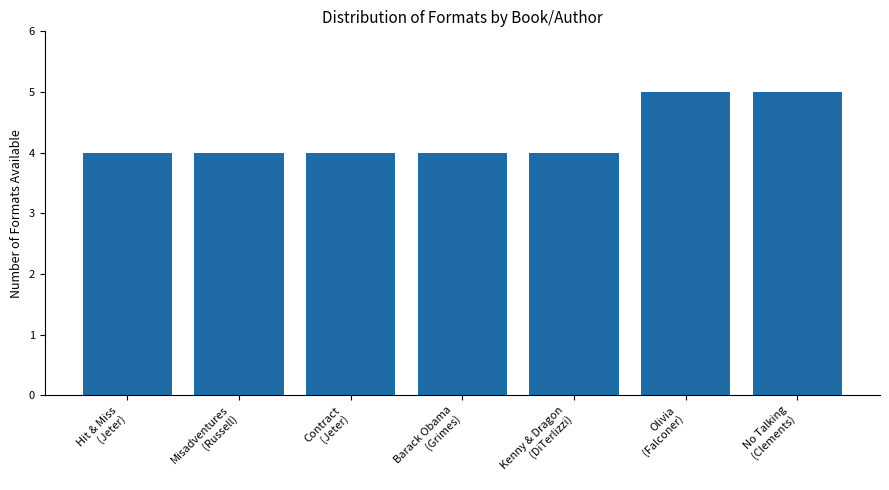

What is the greatest value displayed?

5